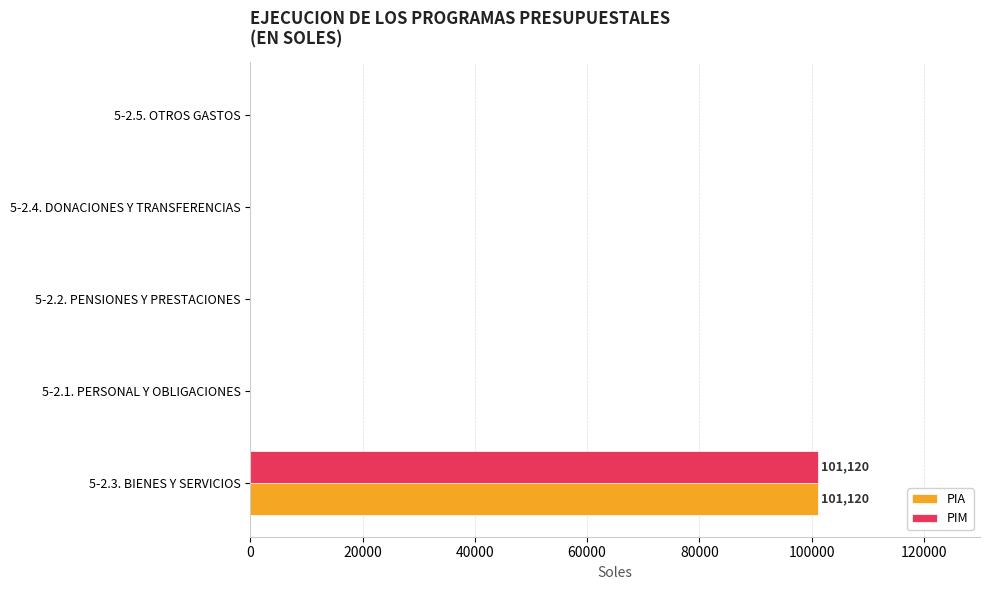

What is the sum of all PIM values?

101120